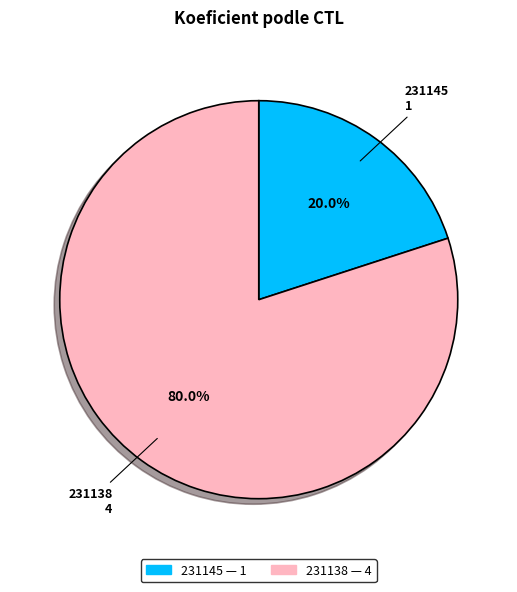

What is the ratio of the value at 231138 to the value at 231145?

4.0